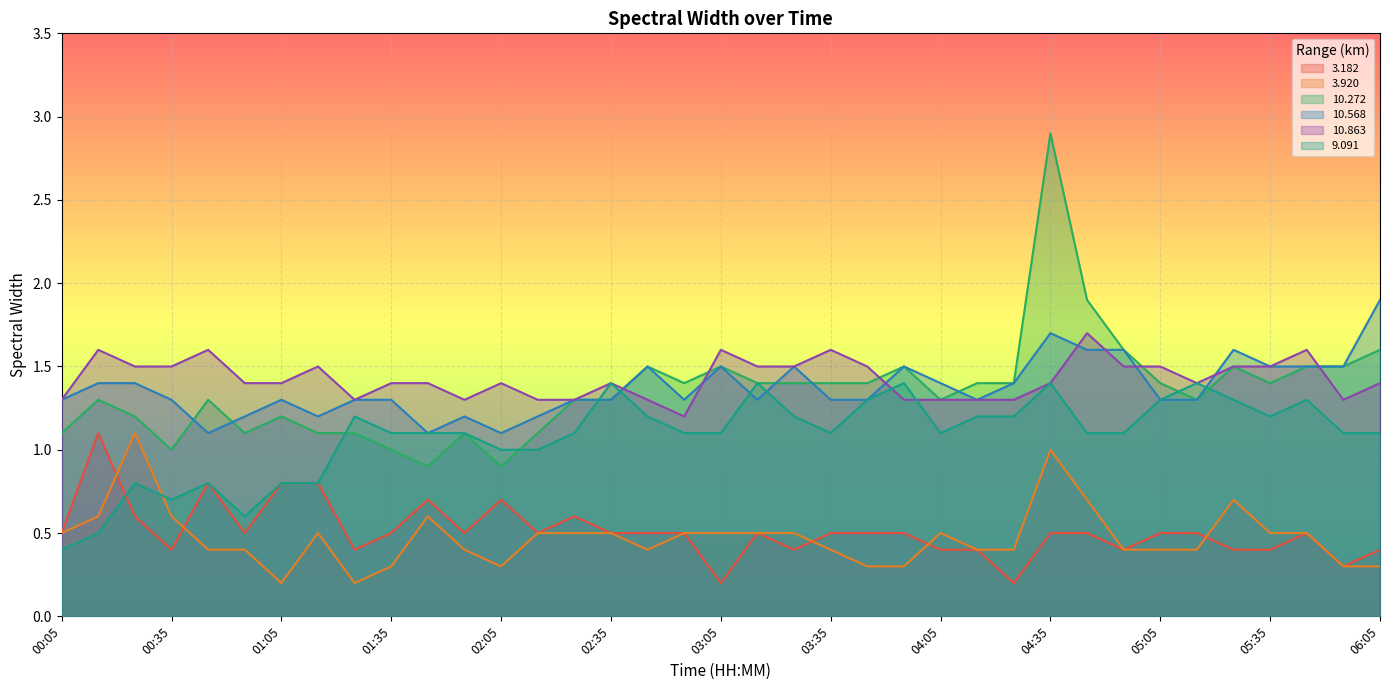

Between 03:55 and 05:35, which is larger?

03:55